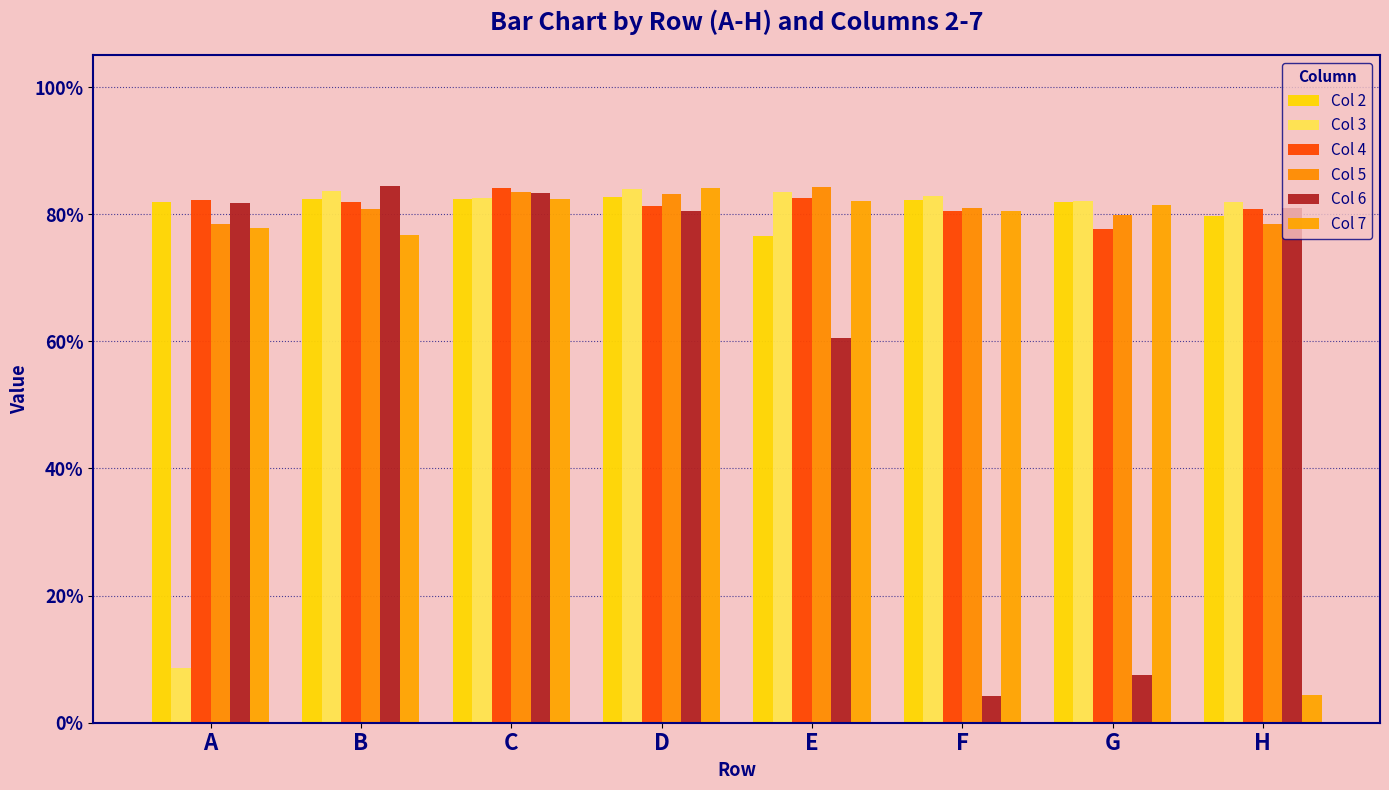

Reading left to right, transcribe all the data shown in this chart.

Col 2: A=0.8	B=0.8	C=0.8	D=0.8	E=0.8	F=0.8	G=0.8	H=0.8
Col 3: A=0.1	B=0.8	C=0.8	D=0.8	E=0.8	F=0.8	G=0.8	H=0.8
Col 4: A=0.8	B=0.8	C=0.8	D=0.8	E=0.8	F=0.8	G=0.8	H=0.8
Col 5: A=0.8	B=0.8	C=0.8	D=0.8	E=0.8	F=0.8	G=0.8	H=0.8
Col 6: A=0.8	B=0.8	C=0.8	D=0.8	E=0.6	F=0.0	G=0.1	H=0.8
Col 7: A=0.8	B=0.8	C=0.8	D=0.8	E=0.8	F=0.8	G=0.8	H=0.0